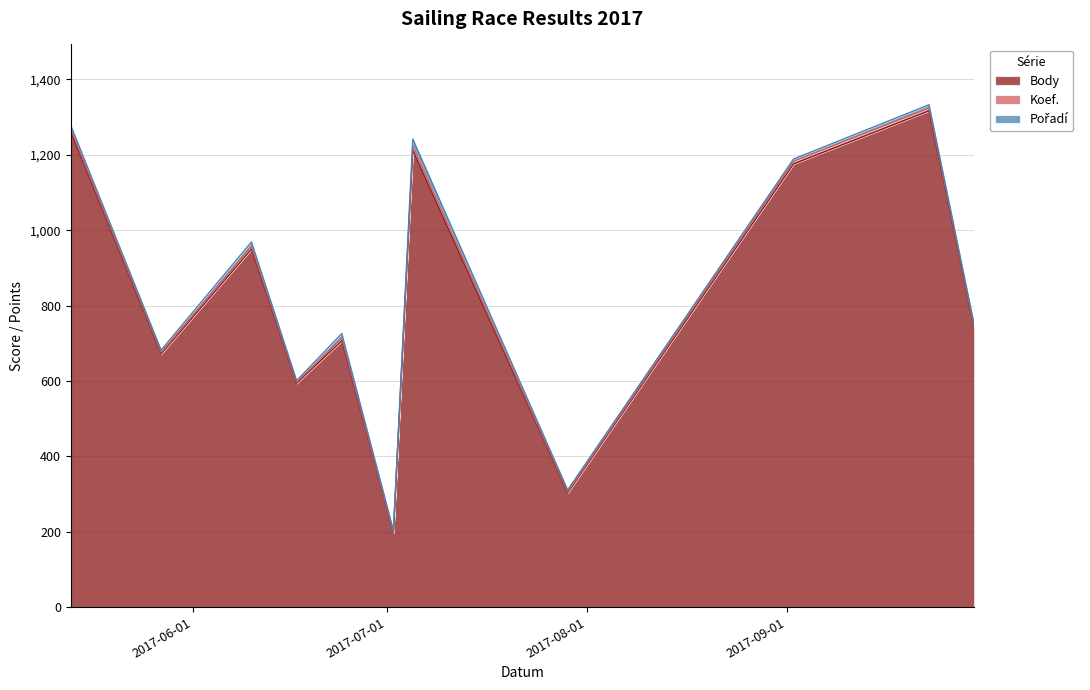

What is the highest value of the Pořadí series?

18